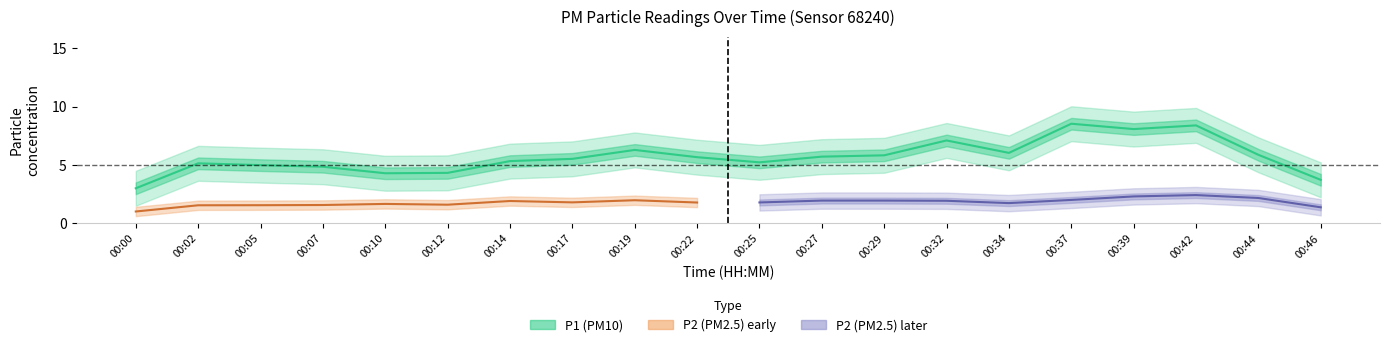

Rank the series at 00:27 from highest to lowest value.

P1, P2